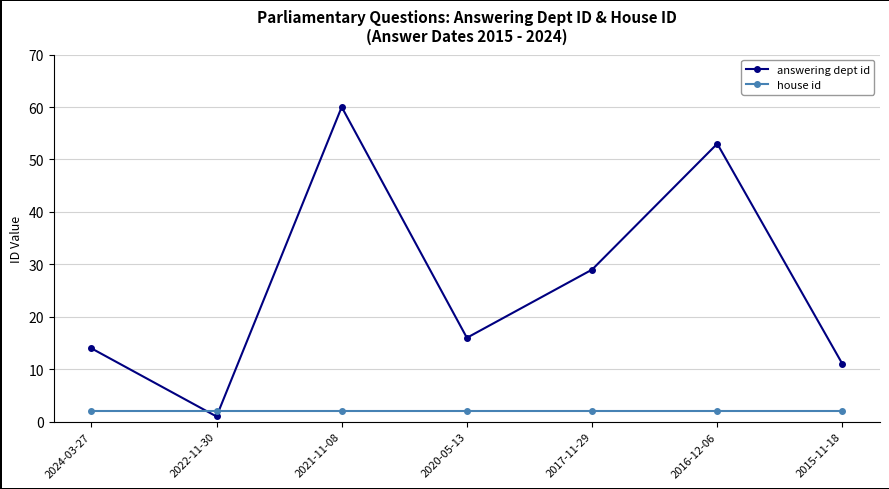

How many values in the answering dept id series are below 16?

3